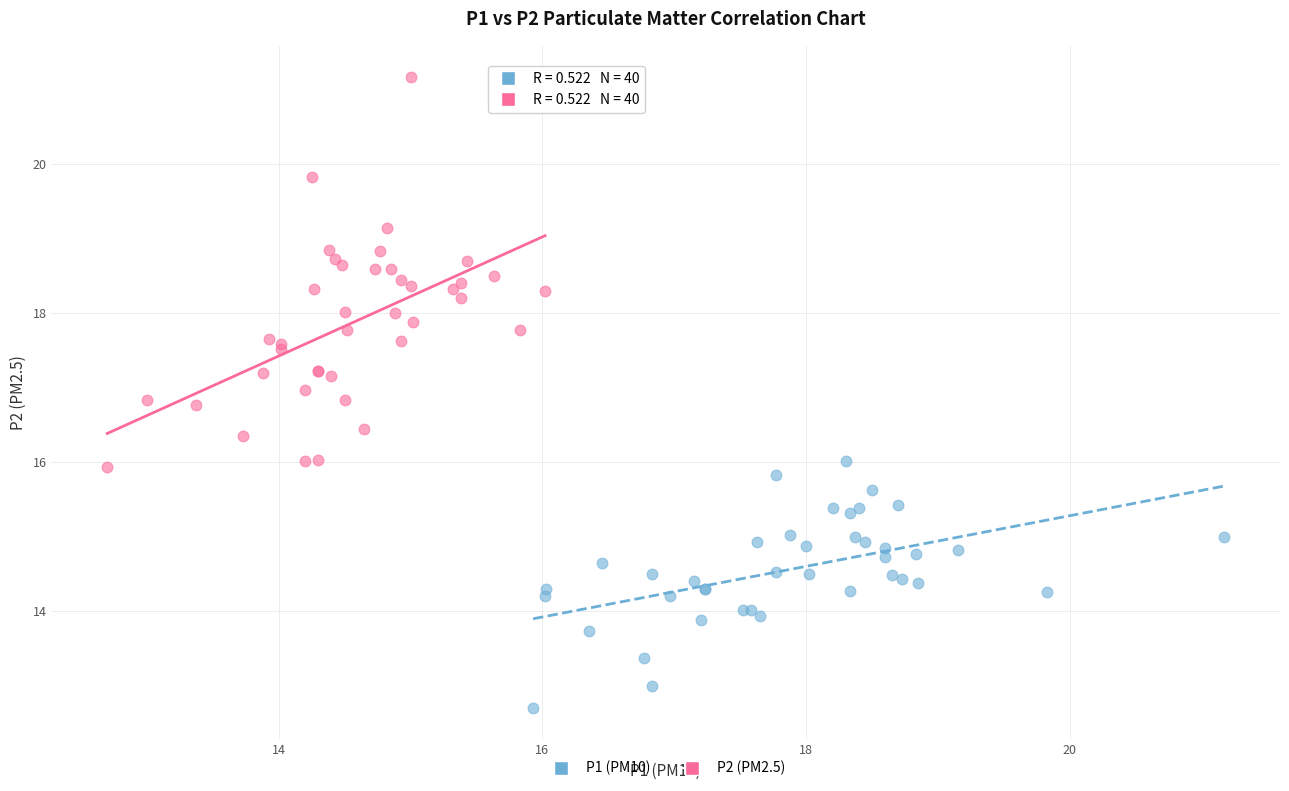

Which series has the widest spread of Y values?

P2 (PM2.5)